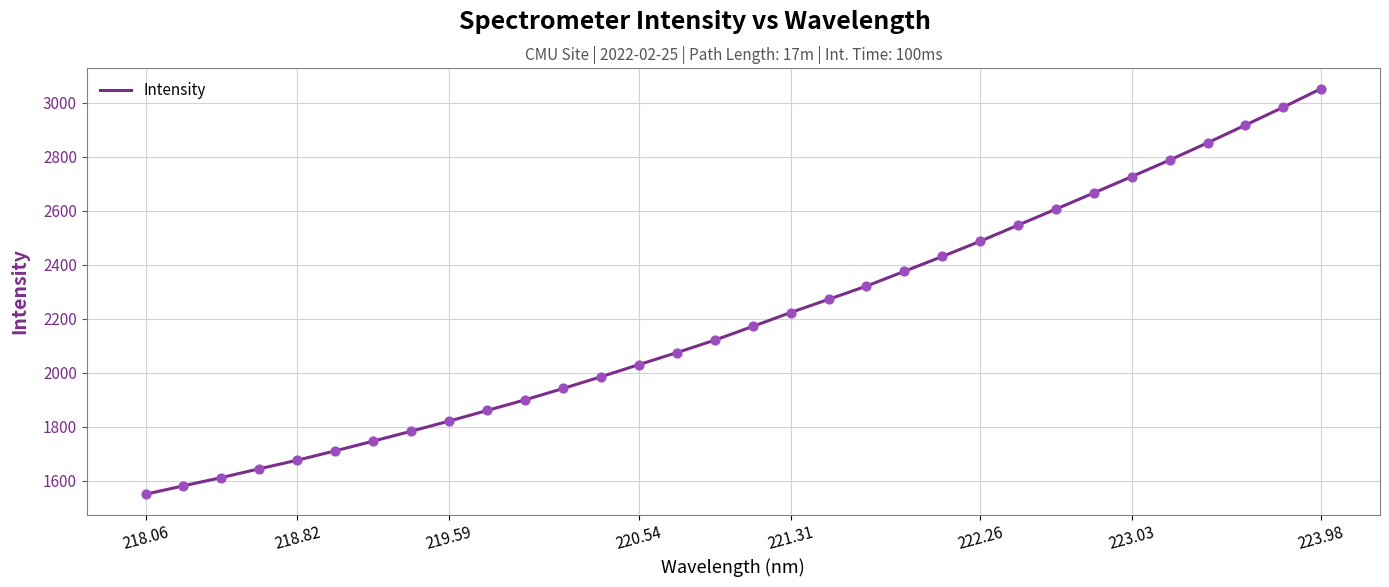

What is the difference between the maximum and minimum values?

1503.2